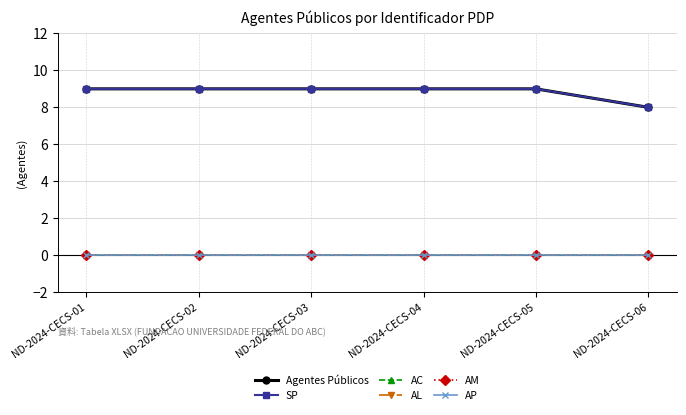

Is this an area chart (filled region under the line)?

No